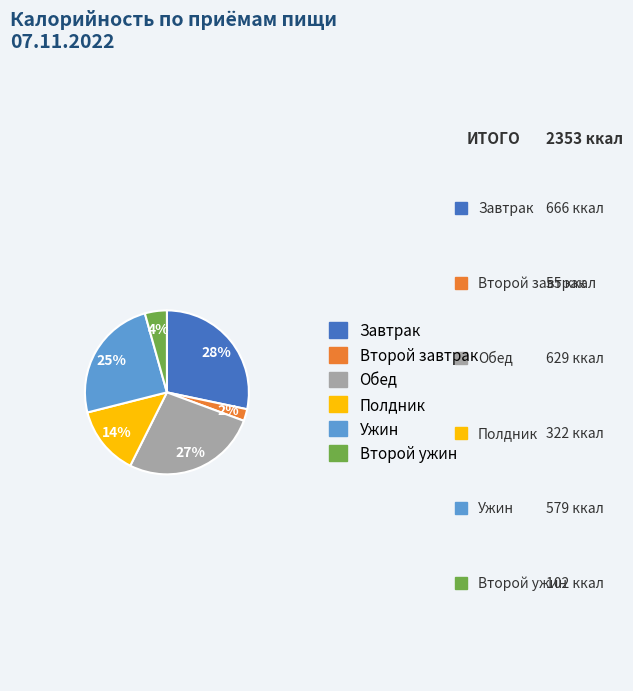

Does Полдник represent more than half of the total?

No